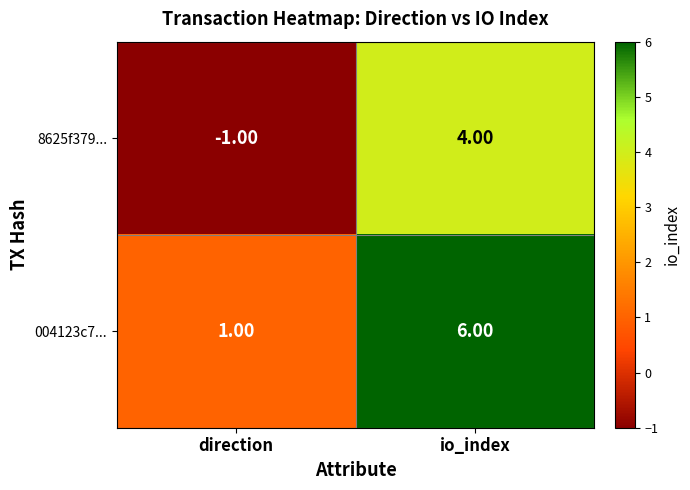

How many distinct data groups are displayed?

2